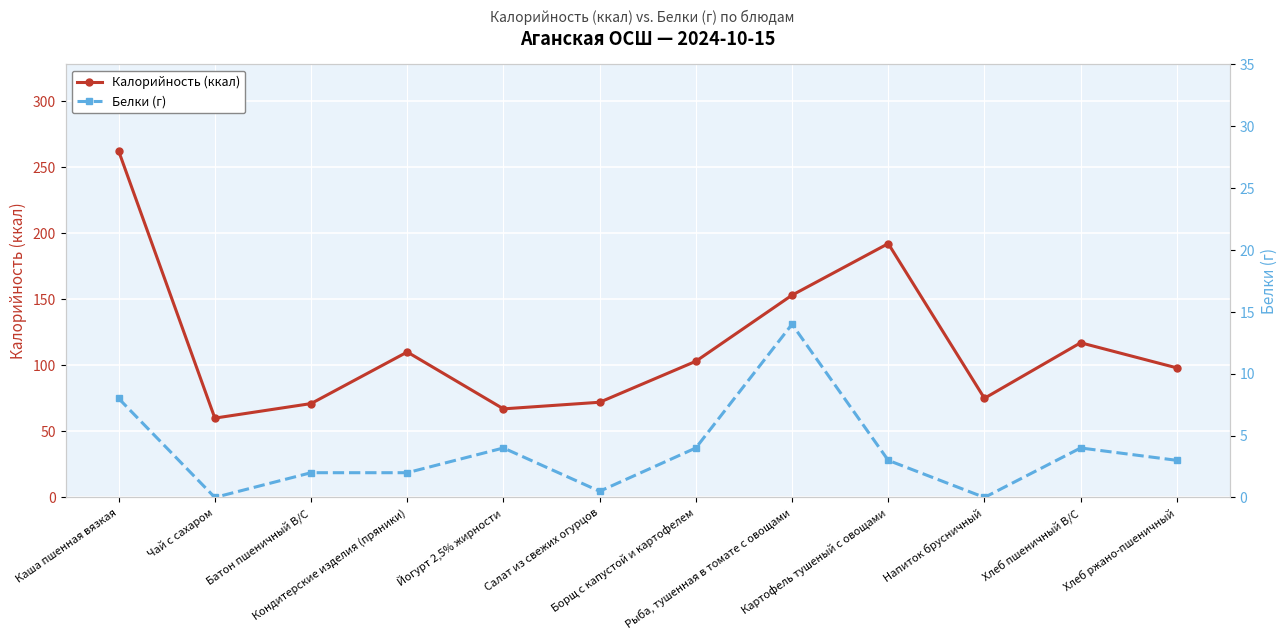

What is the difference between the maximum and minimum values in the Белки (г) series?

14.0